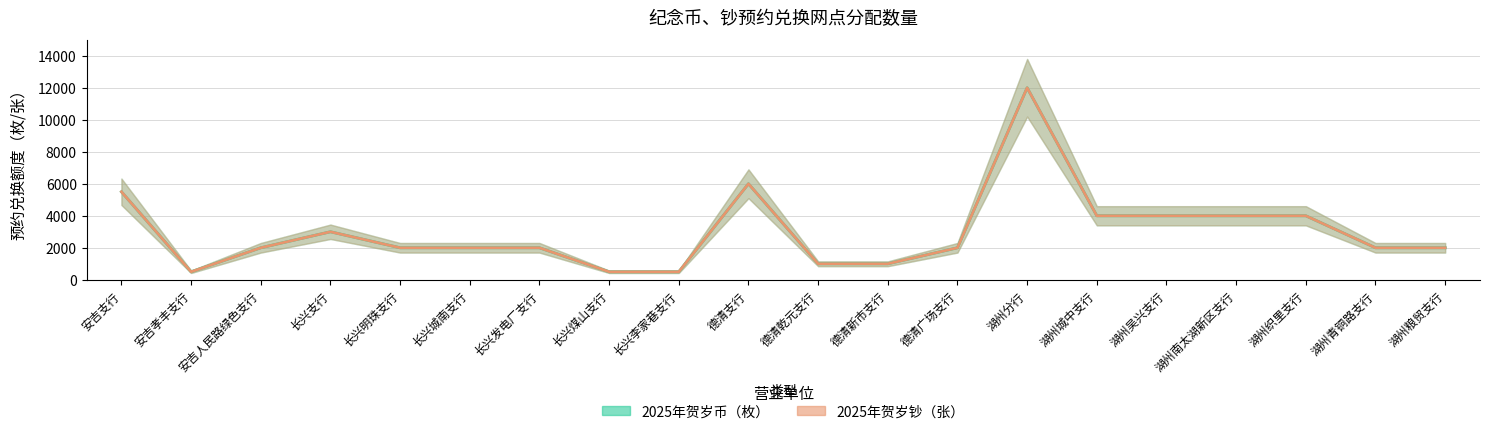

Rank the series at 长兴明珠支行 from highest to lowest value.

2025年贺岁币（枚）, 2025年贺岁钞（张）